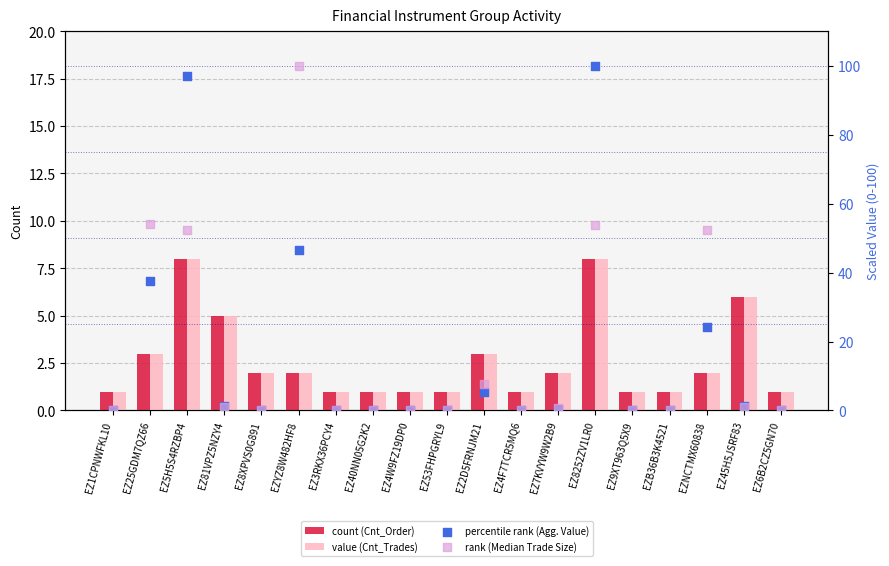

Which series contains the lowest Y value?

percentile rank (Agg. Value)